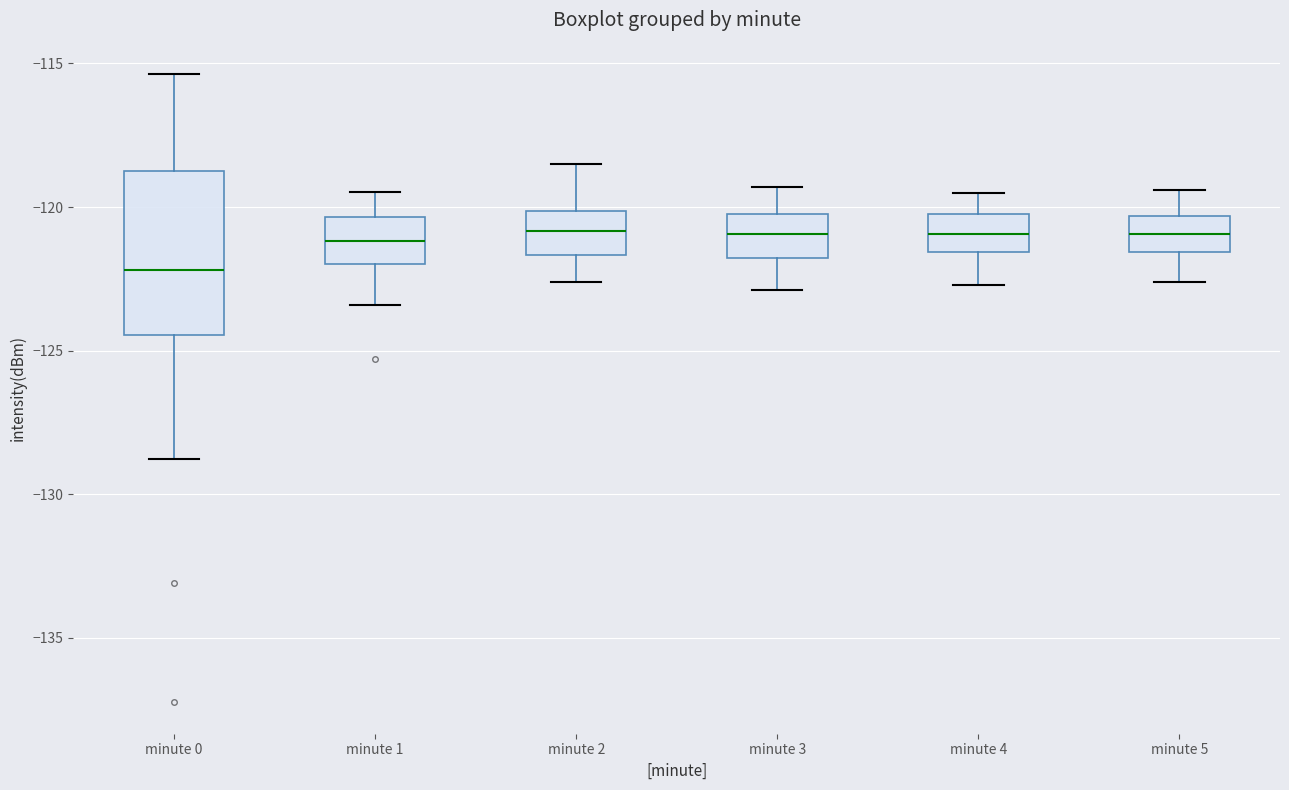

Reading left to right, transcribe this box plot: for each box, give where its median line is, the range the box spans, and where its two whiskers end, as read against the y-axis. The values are not printed on the chart, so give them approximately, as read against the axis.

minute 0: median -122.0, box -124.5 to -118.5, whiskers -129.0 to -115.5
minute 1: median -121.0, box -122.0 to -120.5, whiskers -123.5 to -119.5
minute 2: median -121.0, box -121.5 to -120.0, whiskers -122.5 to -118.5
minute 3: median -121.0, box -122.0 to -120.0, whiskers -123.0 to -119.5
minute 4: median -121.0, box -121.5 to -120.0, whiskers -122.5 to -119.5
minute 5: median -121.0, box -121.5 to -120.5, whiskers -122.5 to -119.5